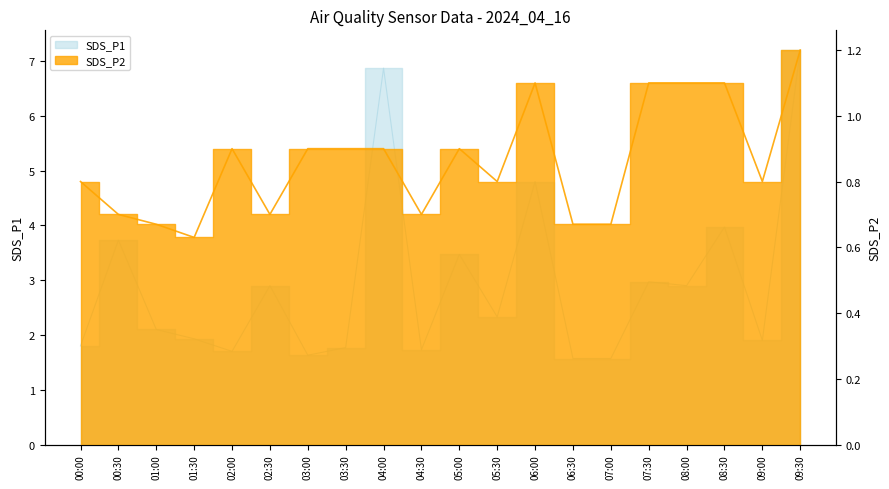

Between 00:00 and 03:00, which is larger?

00:00